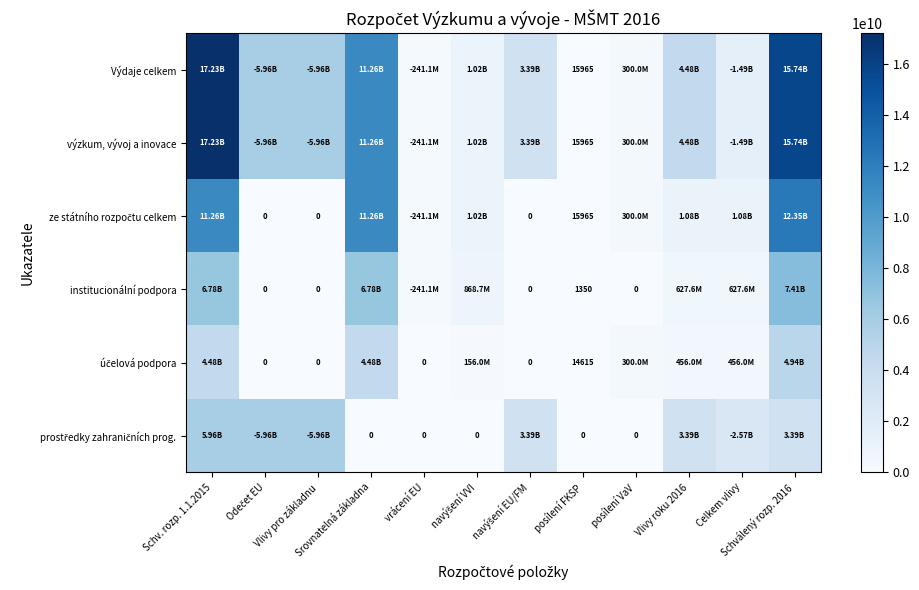

Rank the series at posílení FKSP from lowest to highest value.

prostředky zahraničních prog., institucionální podpora, účelová podpora, Výdaje celkem, výzkum, vývoj a inovace, ze státního rozpočtu celkem